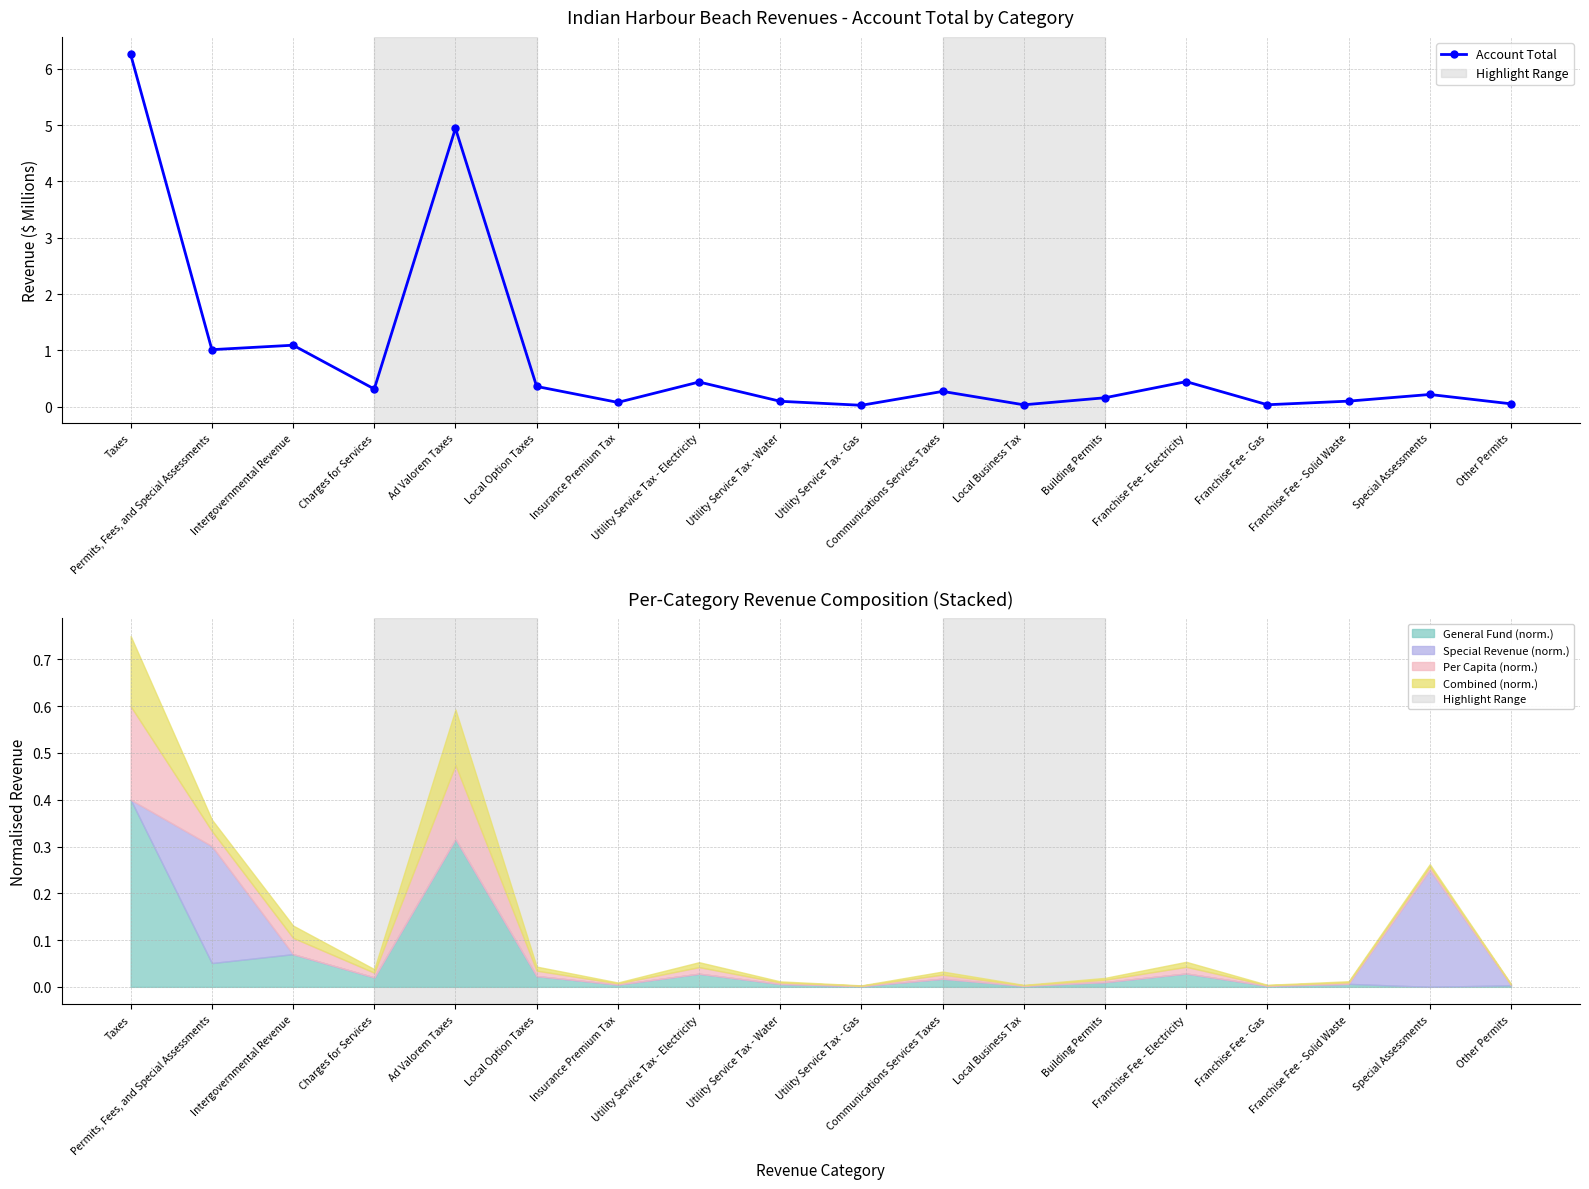

Rank the categories by value from highest to lowest.

Taxes, Ad Valorem Taxes, Intergovernmental Revenue, Permits, Fees, and Special Assessments, Franchise Fee - Electricity, Utility Service Tax - Electricity, Local Option Taxes, Charges for Services, Communications Services Taxes, Special Assessments, Building Permits, Franchise Fee - Solid Waste, Utility Service Tax - Water, Insurance Premium Tax, Other Permits, Franchise Fee - Gas, Local Business Tax, Utility Service Tax - Gas